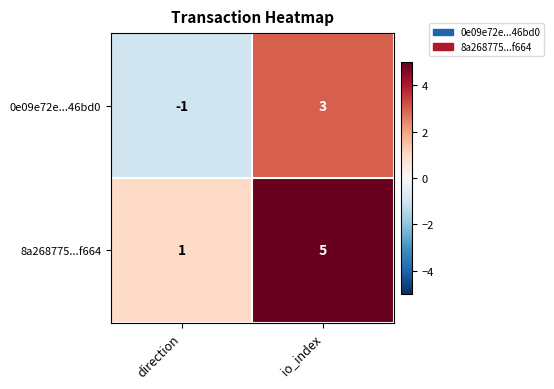

The value of 0e09e72e...46bd0 at io_index is 3. True or false?

True